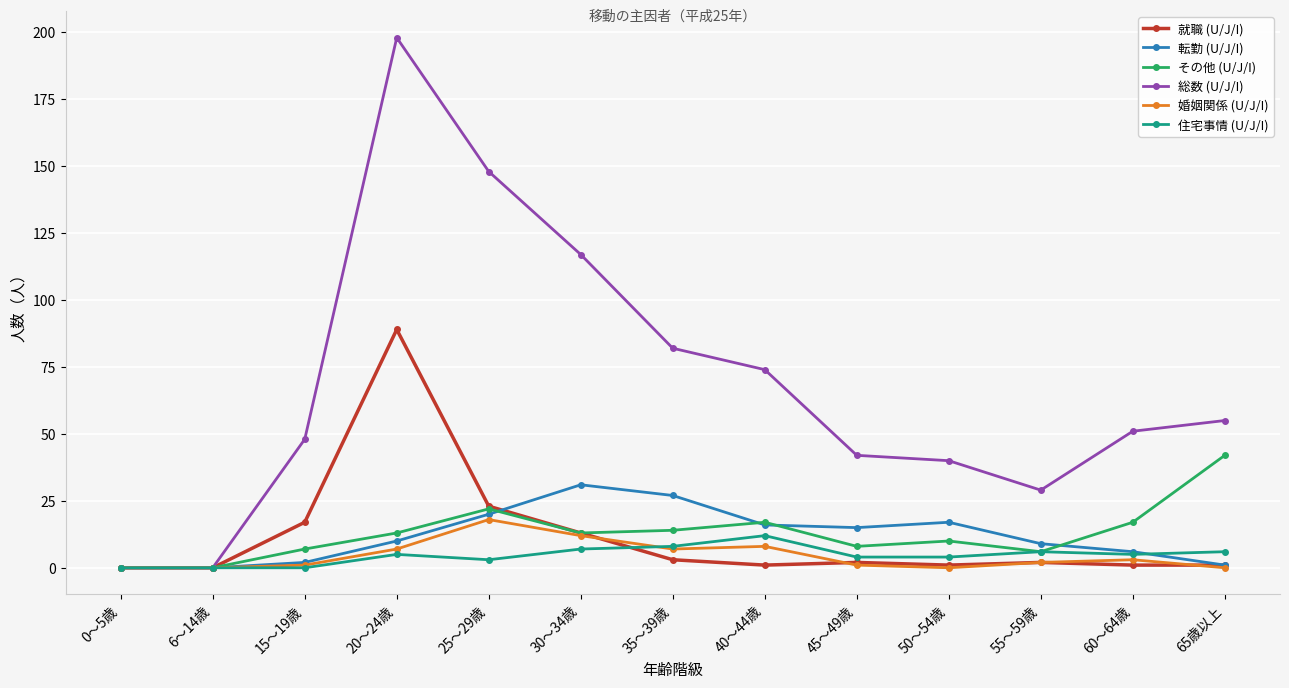

Reading right to left, what are all the values shown in this chart?

就職 (U/J/I): 1	1	2	1	2	1	3	13	23	89	17	0	0
転勤 (U/J/I): 1	6	9	17	15	16	27	31	20	10	2	0	0
その他 (U/J/I): 42	17	6	10	8	17	14	13	22	13	7	0	0
総数 (U/J/I): 55	51	29	40	42	74	82	117	148	198	48	0	0
婚姻関係 (U/J/I): 0	3	2	0	1	8	7	12	18	7	1	0	0
住宅事情 (U/J/I): 6	5	6	4	4	12	8	7	3	5	0	0	0